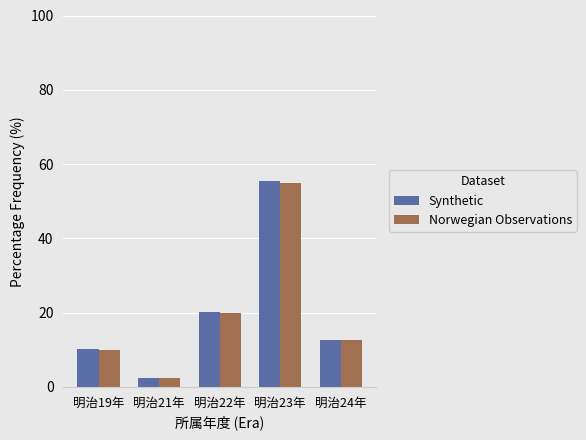

What is the label of the 4th bar from the left?

明治23年